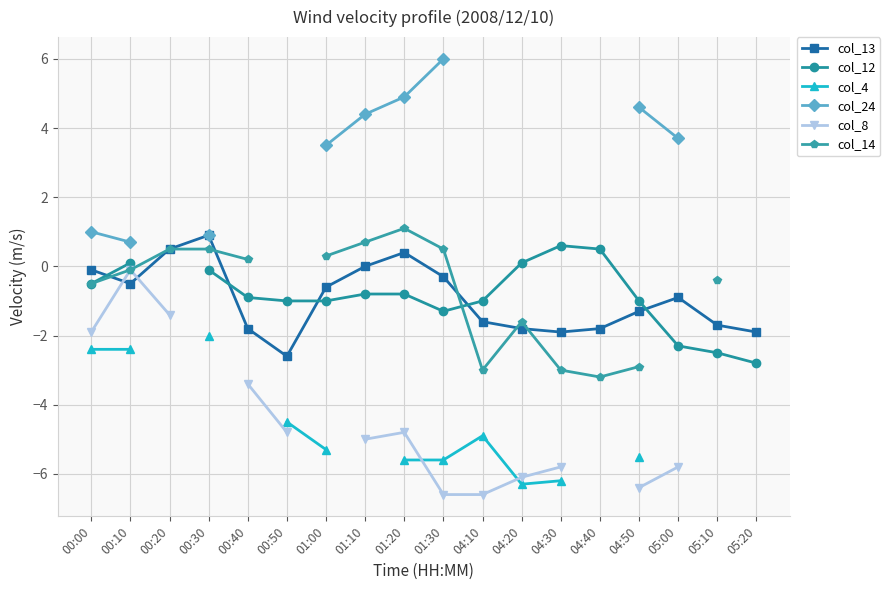

Does the chart have visible grid lines?

Yes